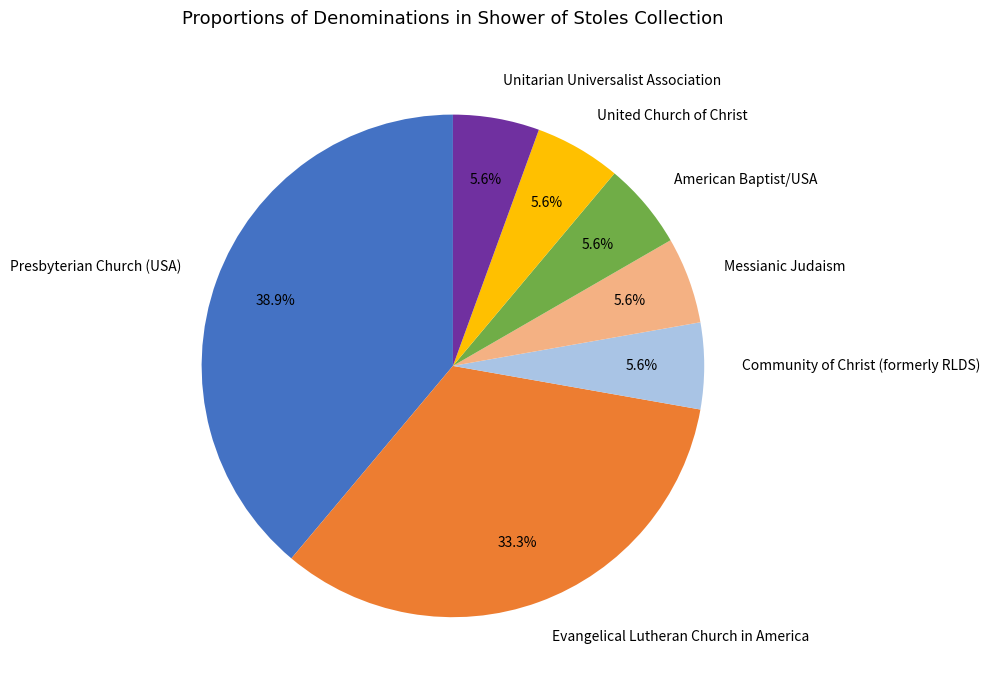

Is there a majority slice in this chart?

No